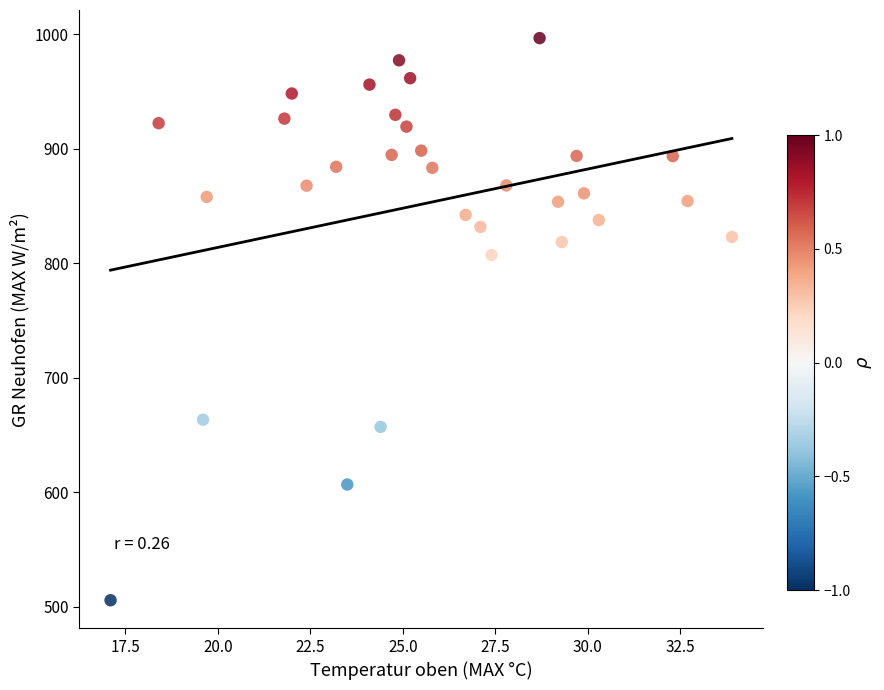

What is the range of Y values (max minus min)?

491.0